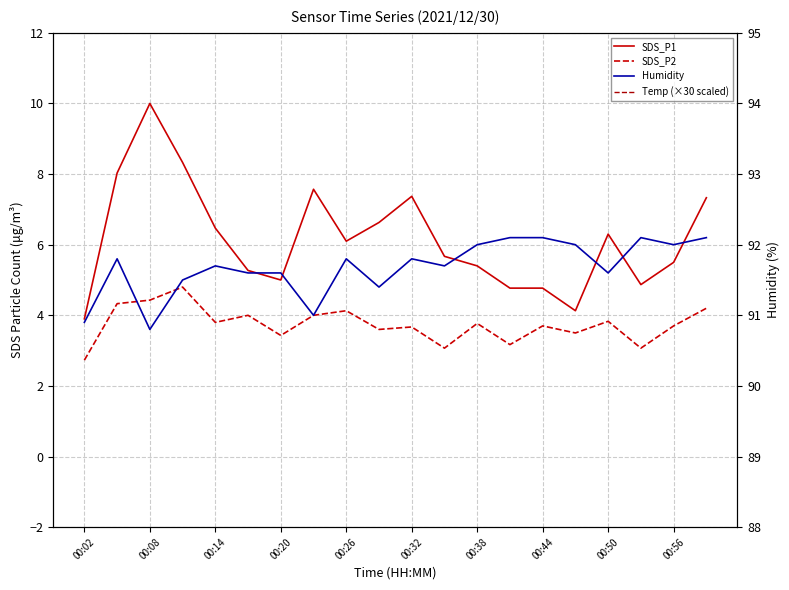

How many data points in Humidity are above 91?

17